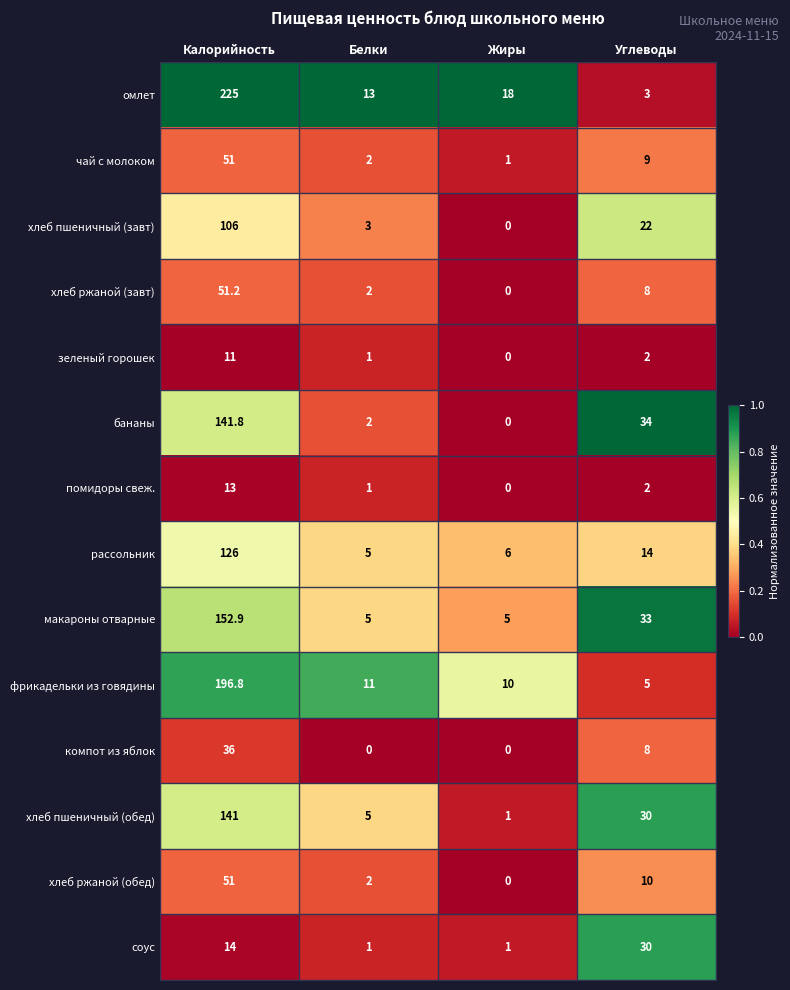

Which series has the largest total across all categories?

омлет